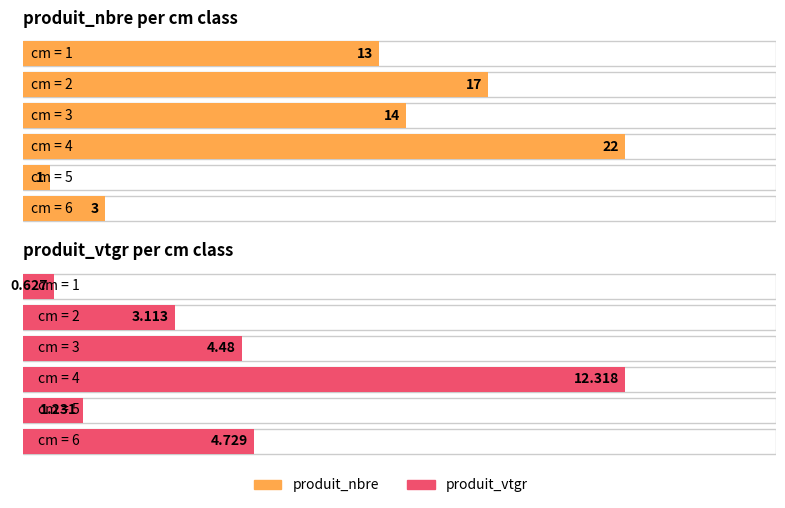

What are all the series names shown in the legend?

produit_nbre, produit_vtgr